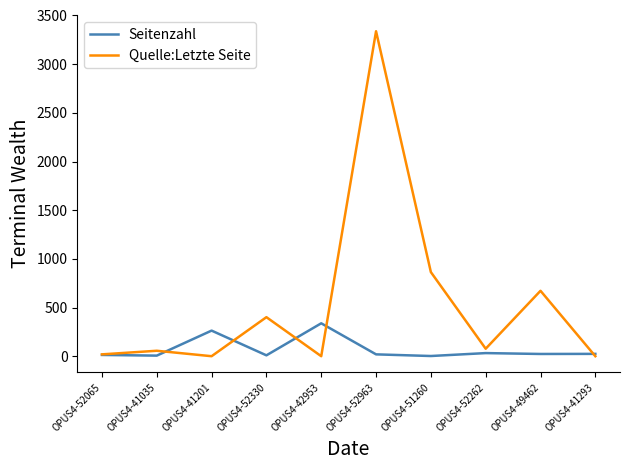

What is the difference between the highest and lowest values at OPUS4-52330?

392